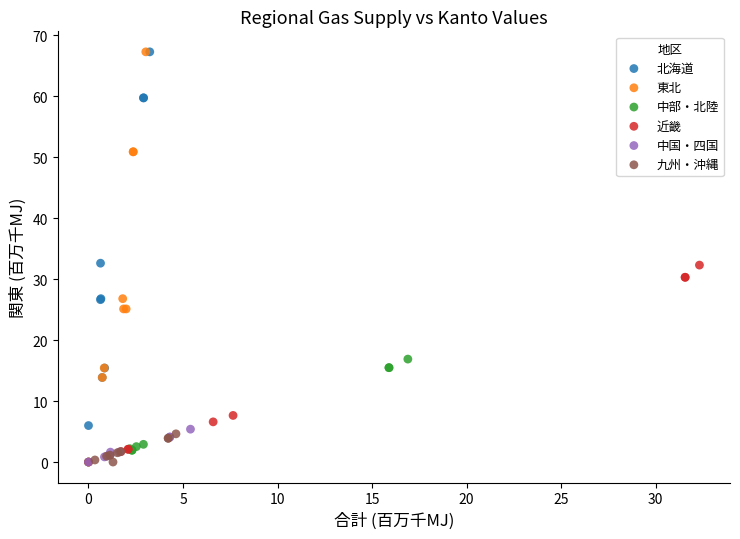

Which series has the largest Y range (max minus min)?

東北